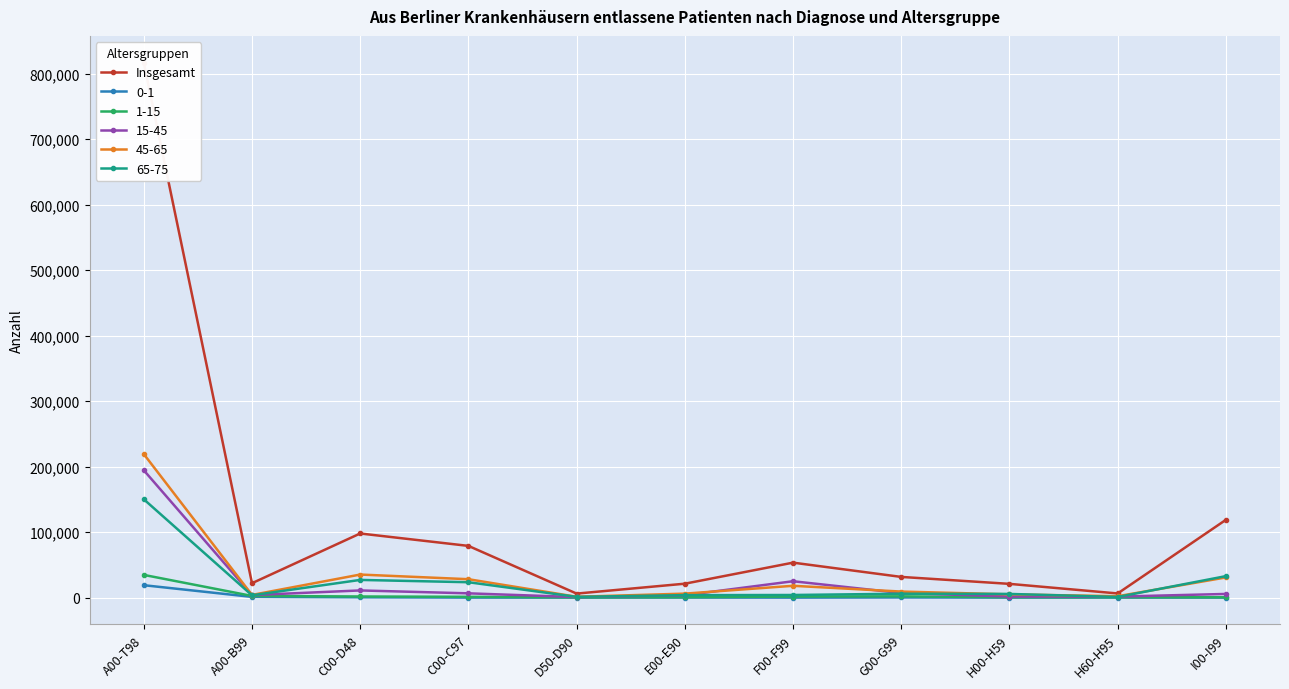

Rank the categories by value from highest to lowest.

A00-T98, I00-I99, C00-D48, C00-C97, F00-F99, G00-G99, A00-B99, E00-E90, H00-H59, H60-H95, D50-D90